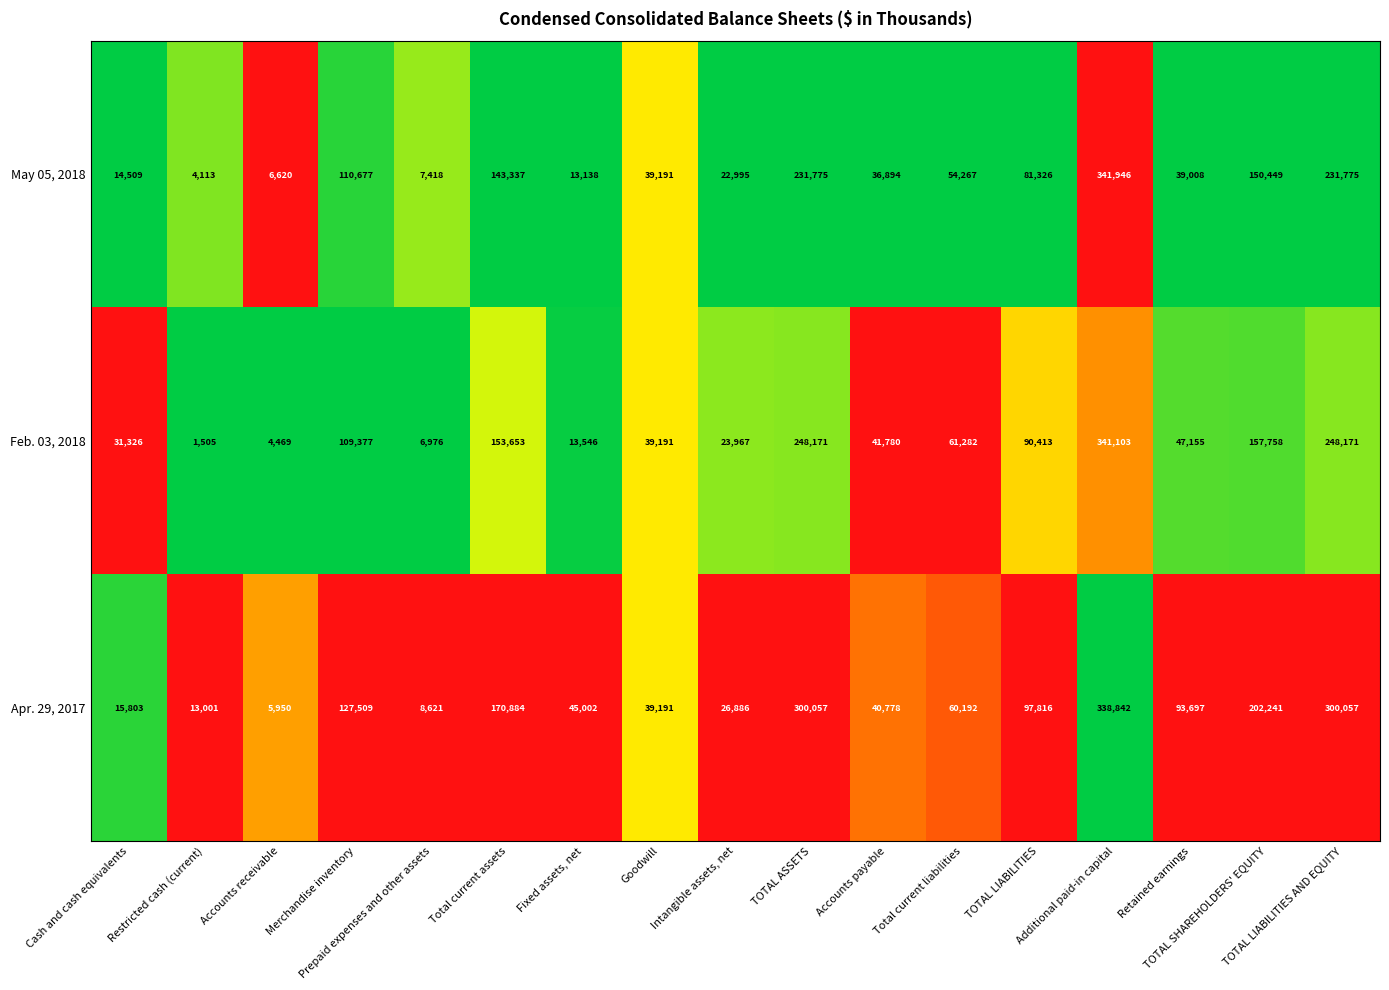

What is the difference between the maximum and minimum values in the Feb. 03, 2018 series?

339598